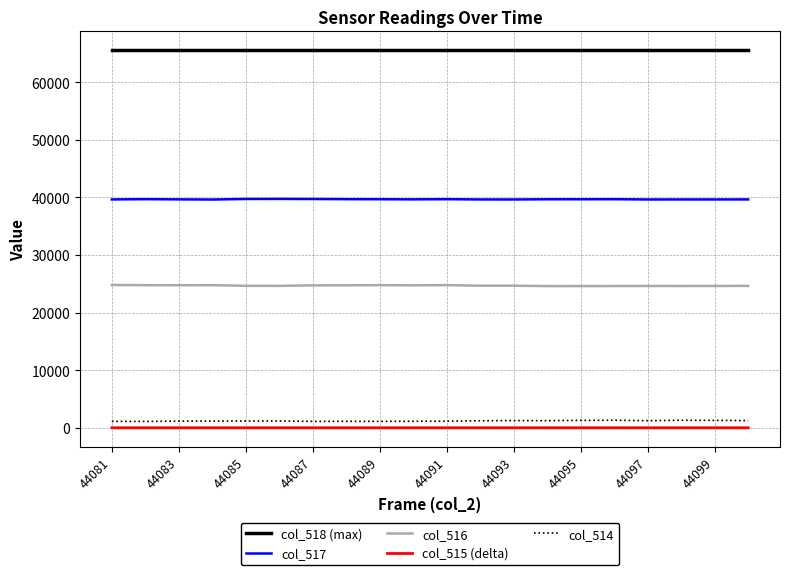

True or false: col_518 (max) and col_515 (delta) intersect in this chart.

False